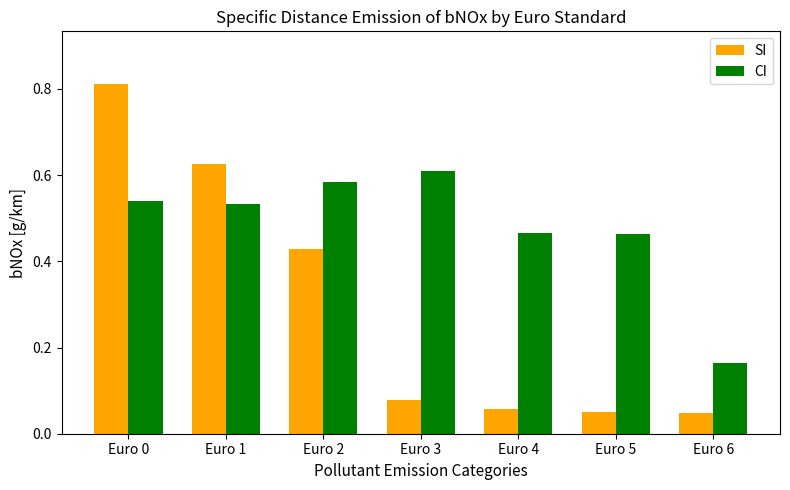

True or false: CI has a value of 0.9 at Euro 0.

False